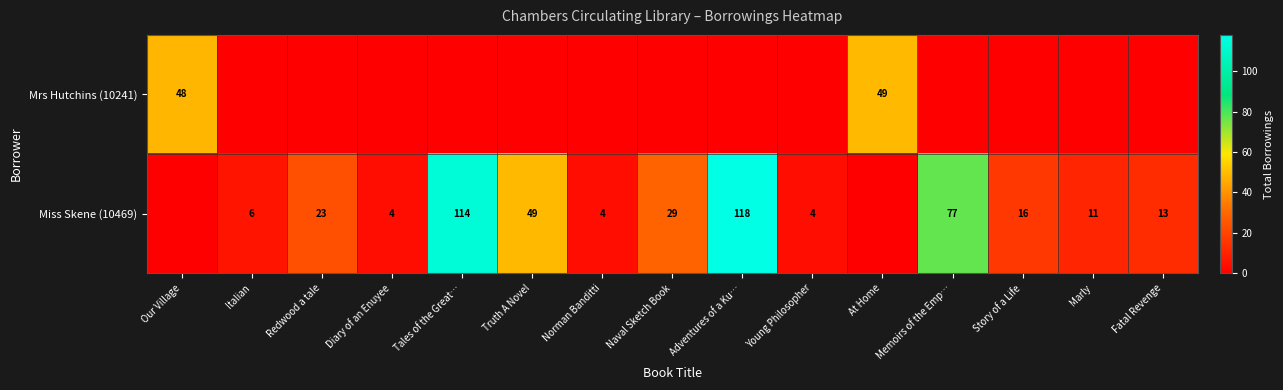

What is the difference between the Miss Skene (10469) values at Memoirs of the Emp… and Tales of the Great…?

37